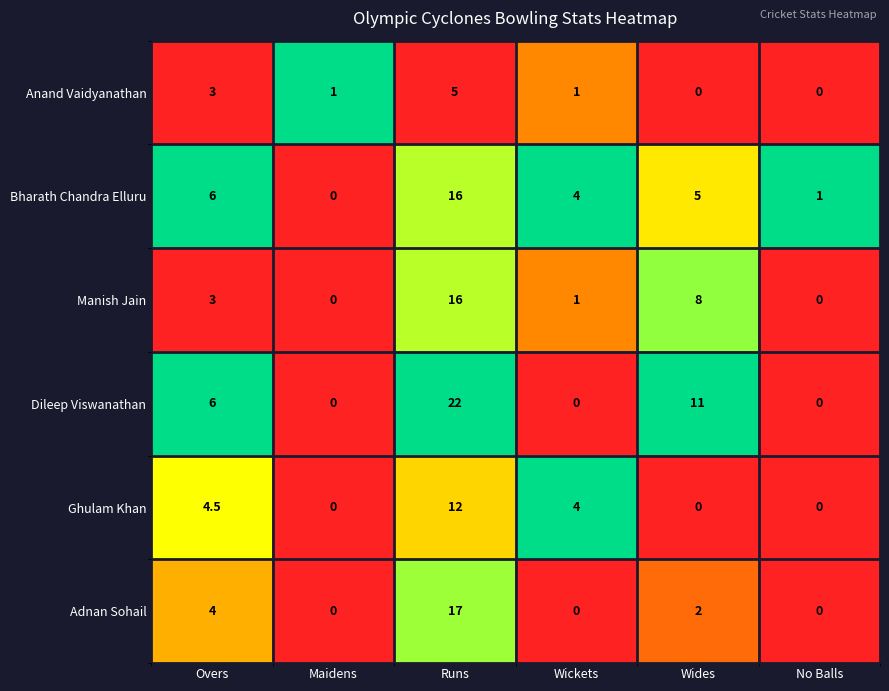

Where is Bharath Chandra Elluru nearest to the value 8?

Overs